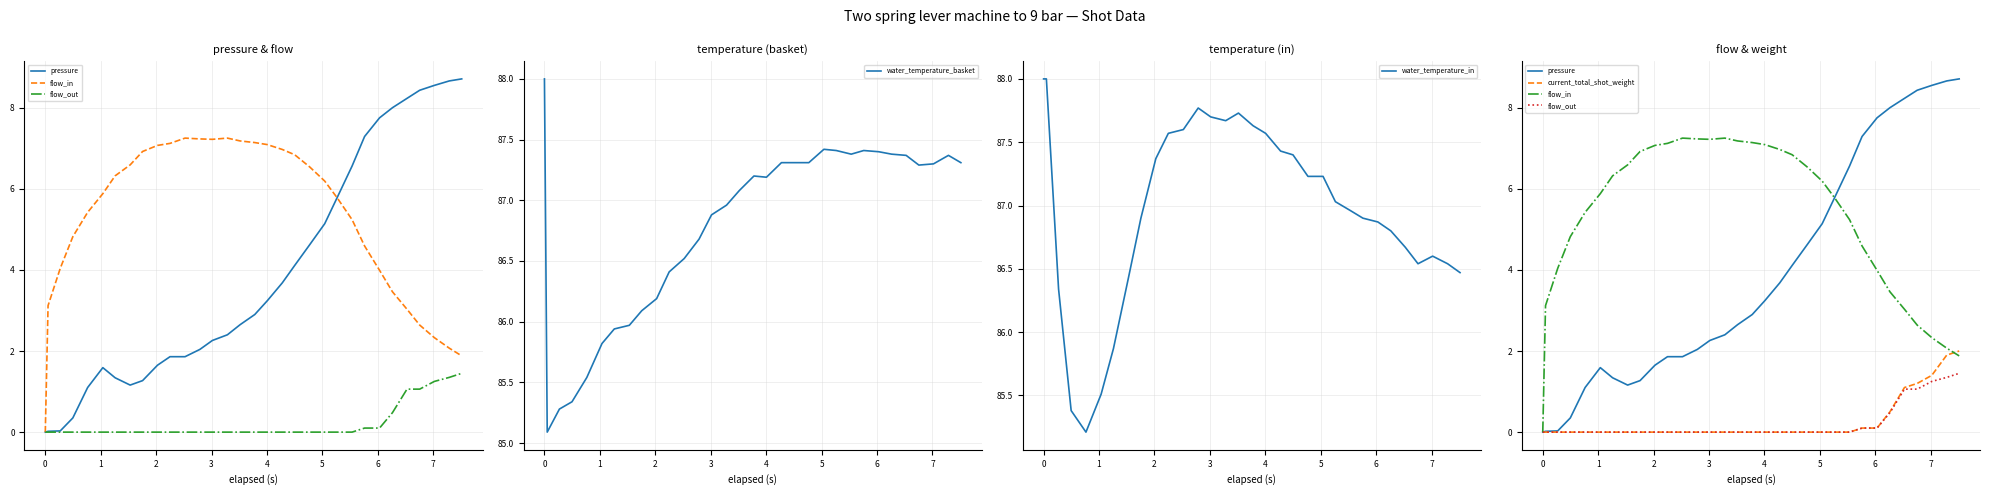

True or false: flow_in has more than 1 interior local peaks.

True